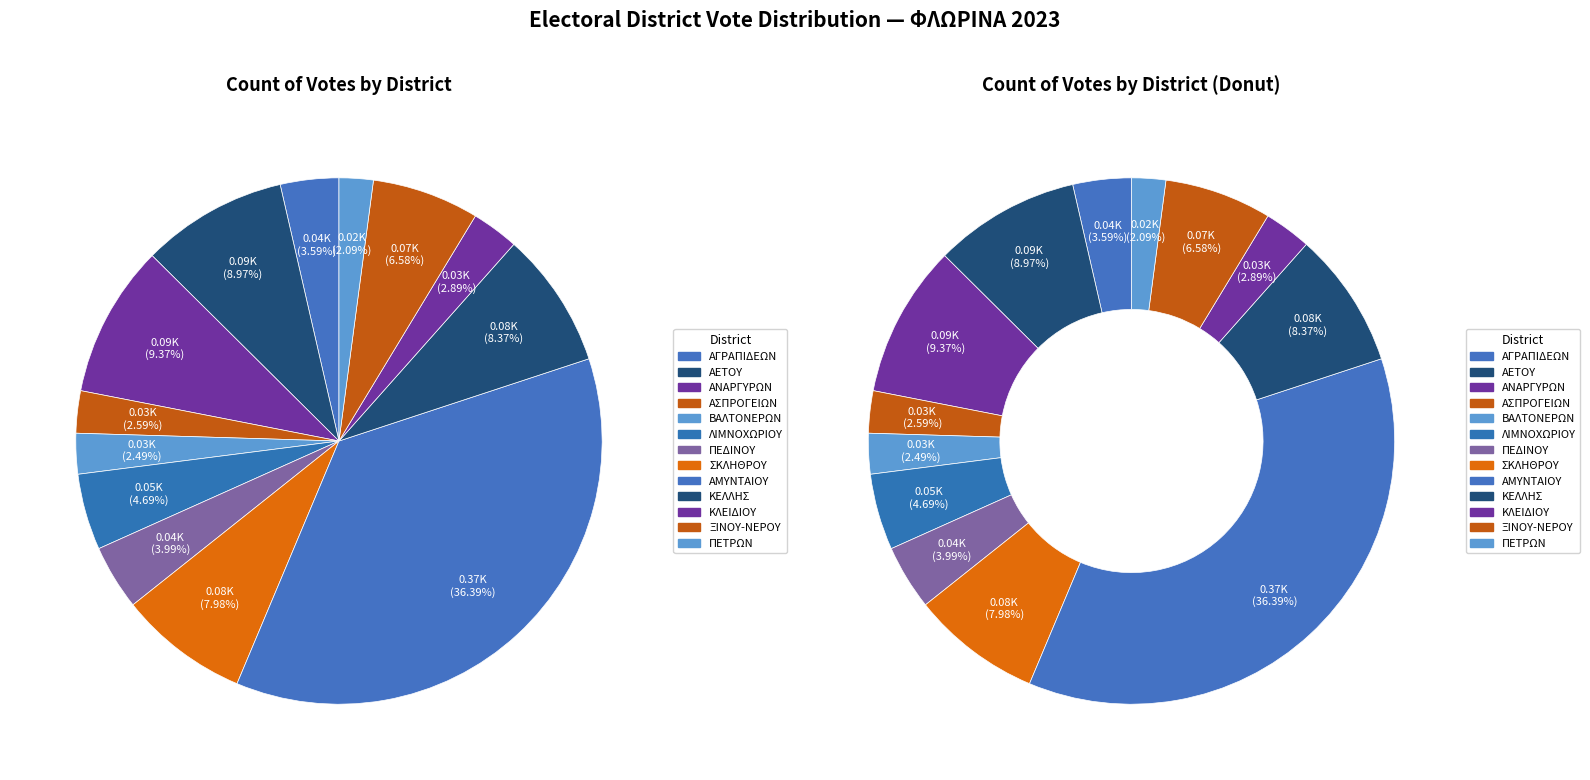

Is ΛΙΜΝΟΧΩΡΙΟΥ the majority of the pie?

No